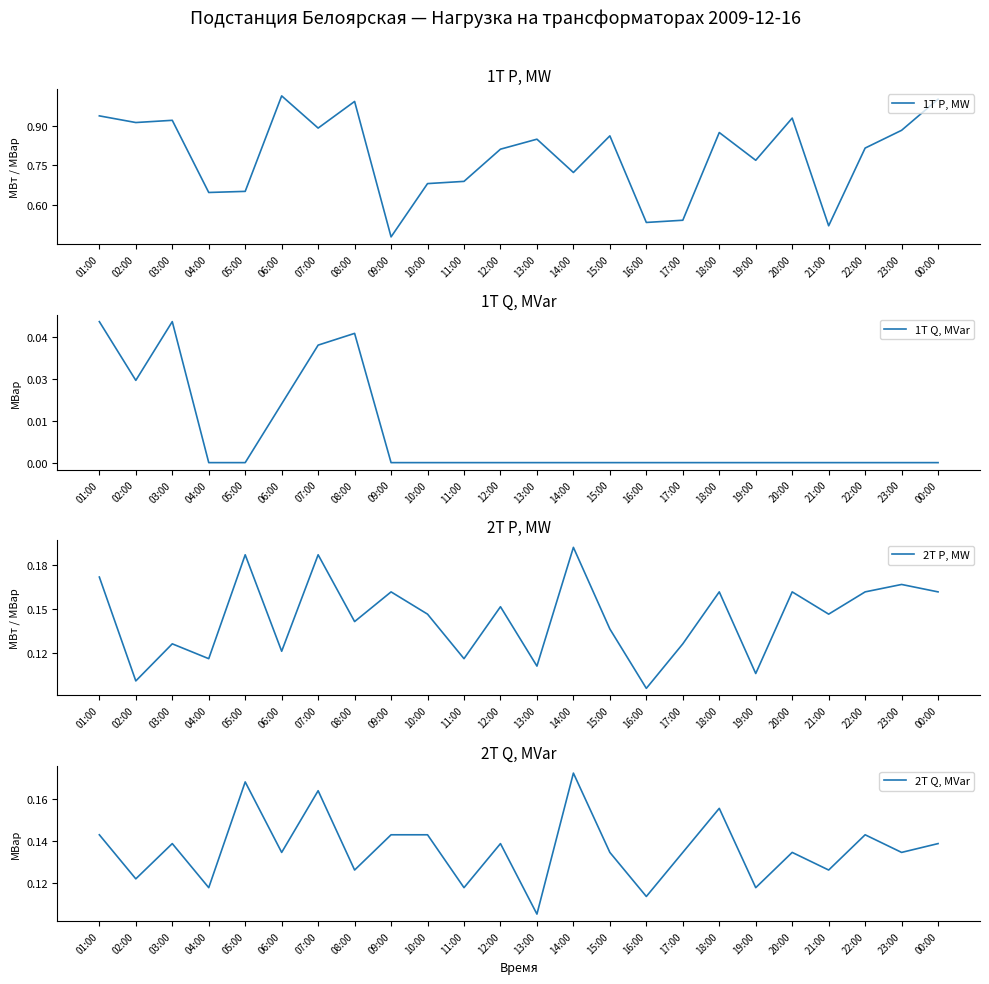

Reading left to right, extract all data points from this chart.

1T P, MW: 01:00=0.9	02:00=0.9	03:00=0.9	04:00=0.6	05:00=0.7	06:00=1.0	07:00=0.9	08:00=1.0	09:00=0.5	10:00=0.7	11:00=0.7	12:00=0.8	13:00=0.8	14:00=0.7	15:00=0.9	16:00=0.5	17:00=0.5	18:00=0.9	19:00=0.8	20:00=0.9	21:00=0.5	22:00=0.8	23:00=0.9	00:00=1.0
1T Q, MVar: 01:00=0.1	02:00=0.0	03:00=0.1	04:00=0.0	05:00=0.0	06:00=0.0	07:00=0.0	08:00=0.0	09:00=0.0	10:00=0.0	11:00=0.0	12:00=0.0	13:00=0.0	14:00=0.0	15:00=0.0	16:00=0.0	17:00=0.0	18:00=0.0	19:00=0.0	20:00=0.0	21:00=0.0	22:00=0.0	23:00=0.0	00:00=0.0
2T P, MW: 01:00=0.2	02:00=0.1	03:00=0.1	04:00=0.1	05:00=0.2	06:00=0.1	07:00=0.2	08:00=0.1	09:00=0.2	10:00=0.1	11:00=0.1	12:00=0.2	13:00=0.1	14:00=0.2	15:00=0.1	16:00=0.1	17:00=0.1	18:00=0.2	19:00=0.1	20:00=0.2	21:00=0.1	22:00=0.2	23:00=0.2	00:00=0.2
2T Q, MVar: 01:00=0.1	02:00=0.1	03:00=0.1	04:00=0.1	05:00=0.2	06:00=0.1	07:00=0.2	08:00=0.1	09:00=0.1	10:00=0.1	11:00=0.1	12:00=0.1	13:00=0.1	14:00=0.2	15:00=0.1	16:00=0.1	17:00=0.1	18:00=0.2	19:00=0.1	20:00=0.1	21:00=0.1	22:00=0.1	23:00=0.1	00:00=0.1